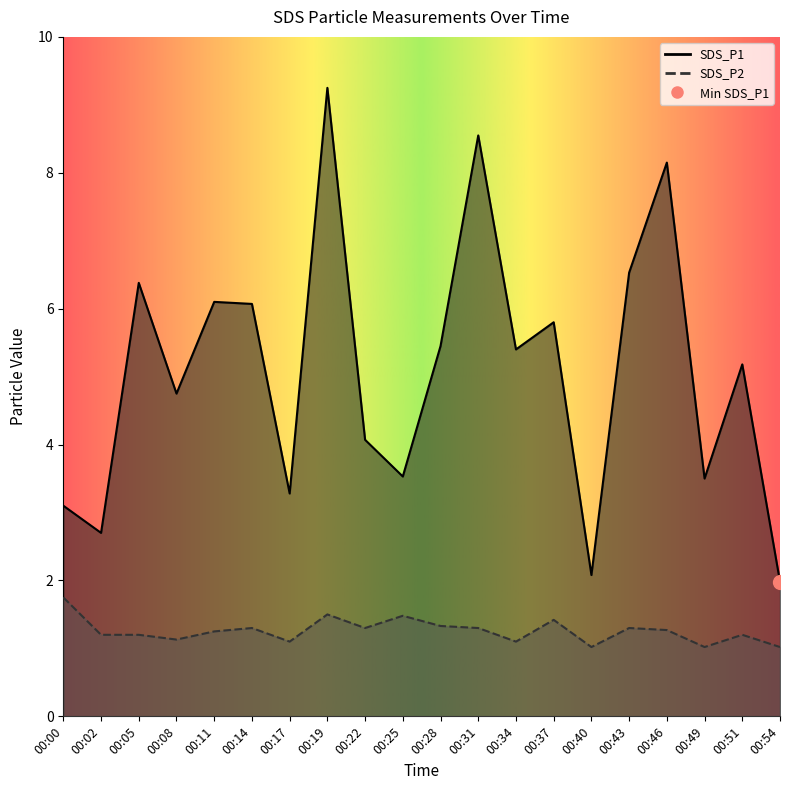

What is the difference between the maximum and minimum values in the SDS_P1 series?

7.3